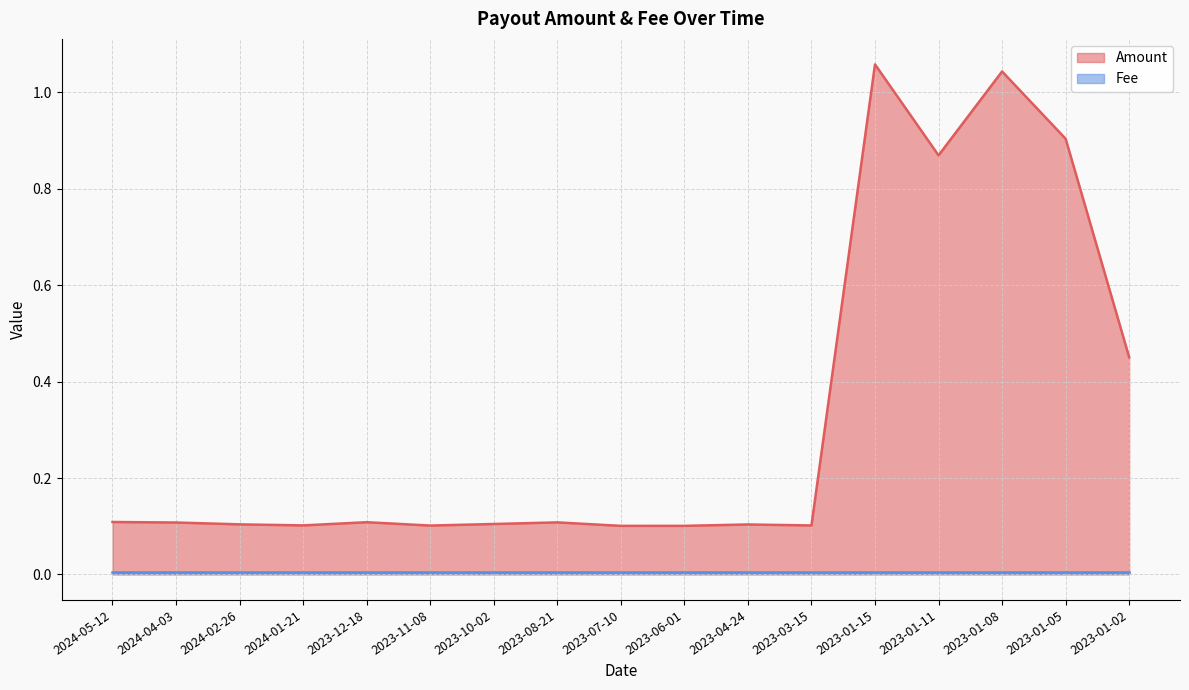

List the labels in order of value, smallest first.

2023-07-10, 2023-06-01, 2023-11-08, 2023-03-15, 2024-01-21, 2023-04-24, 2024-02-26, 2023-10-02, 2024-04-03, 2023-08-21, 2023-12-18, 2024-05-12, 2023-01-02, 2023-01-11, 2023-01-05, 2023-01-08, 2023-01-15